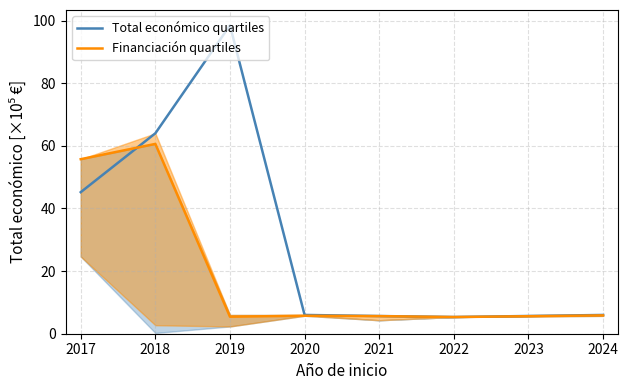

At which label is Financiación quartiles closest to 32?

2017